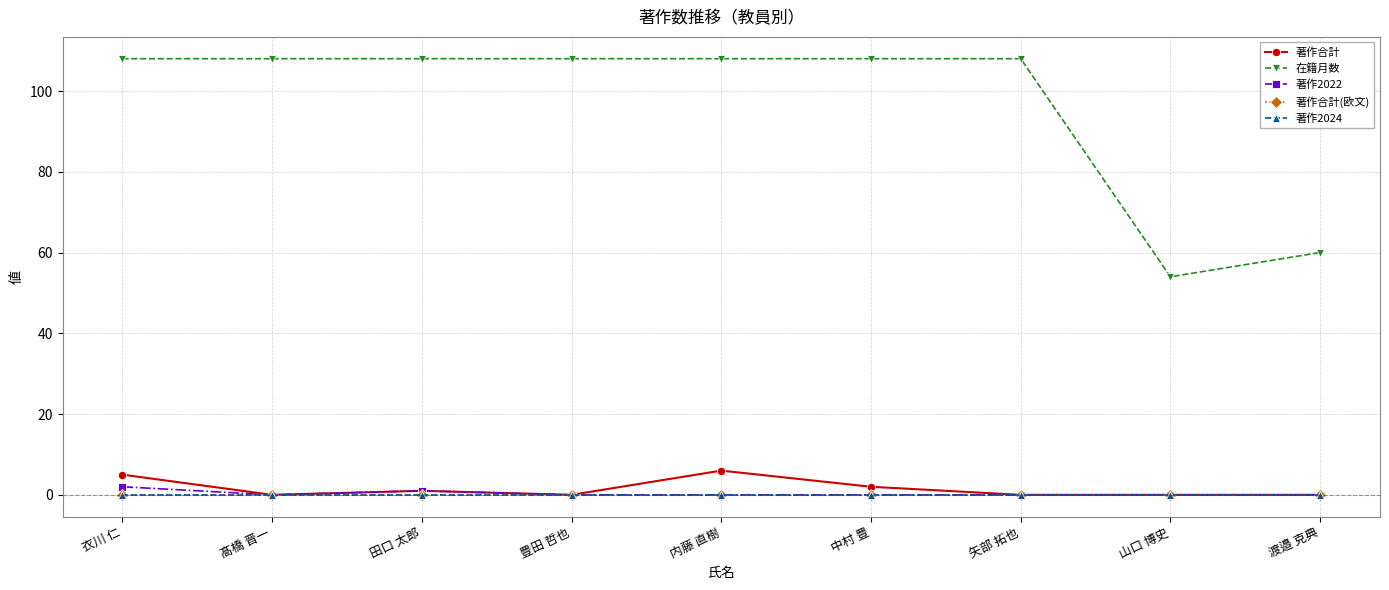

Which series has the widest spread of values?

在籍月数